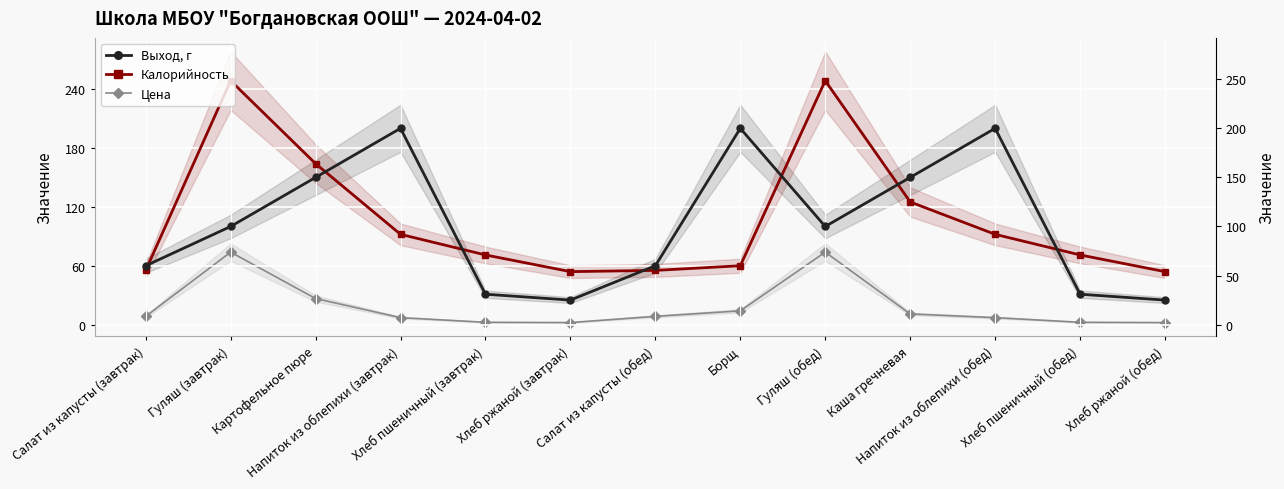

What are all the series names shown in the legend?

Выход, г, Калорийность, Цена